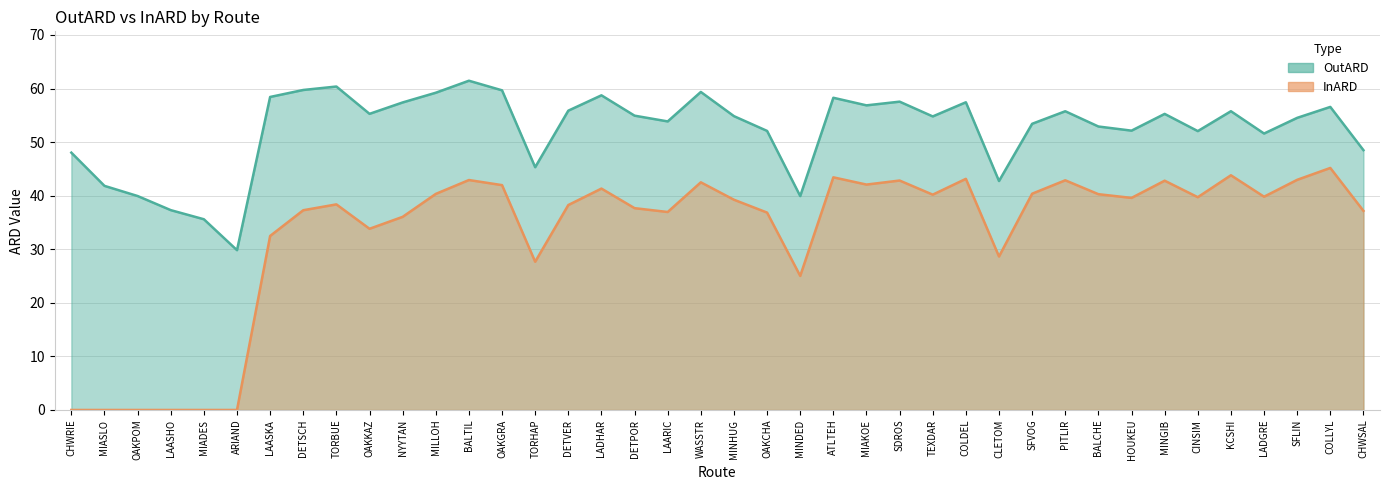

What is the value of the OutARD point at the 39th from the left?

56.6